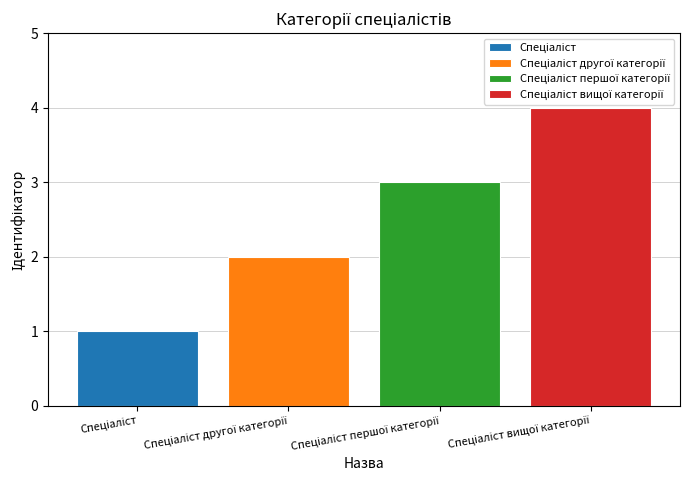

Count the number of categories in the chart.

1